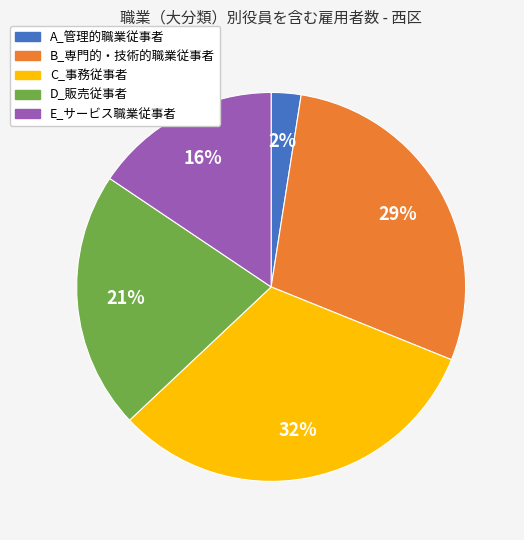

Does B_専門的・技術的職業従事者 account for over 50% of the chart?

No